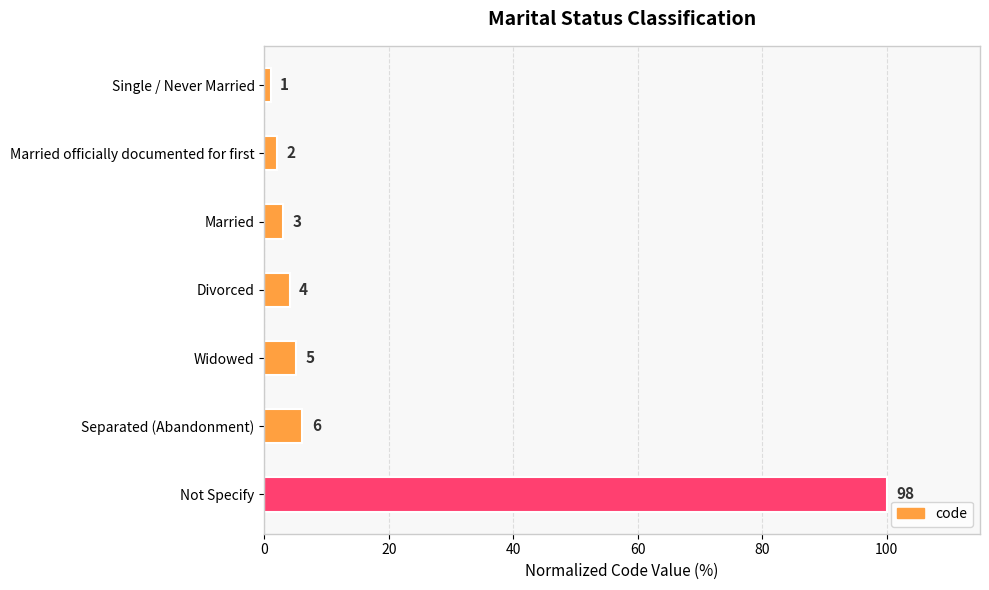

How many bars are there in total?

7